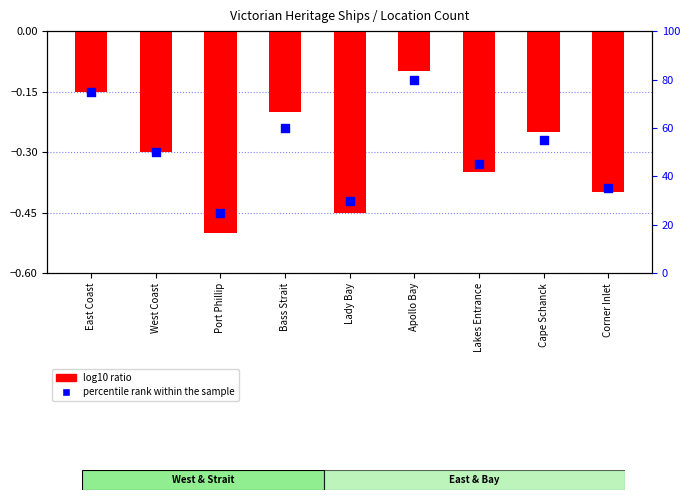

At which category is the sum across all series the highest?

Apollo Bay